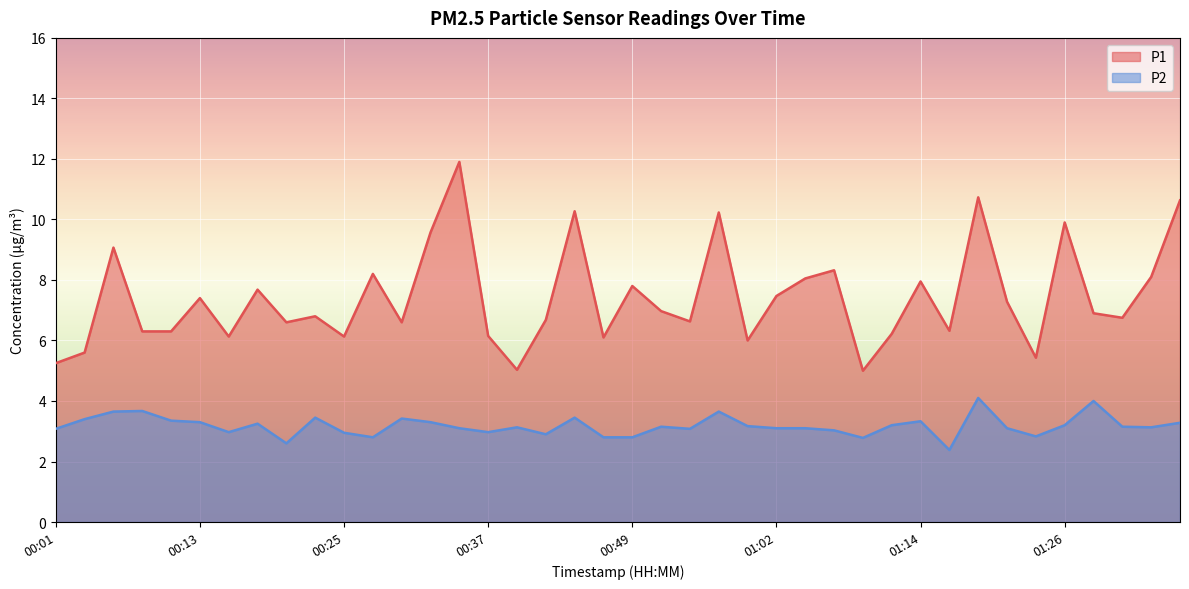

The value of P1 at 00:03 is 2.0. True or false?

False